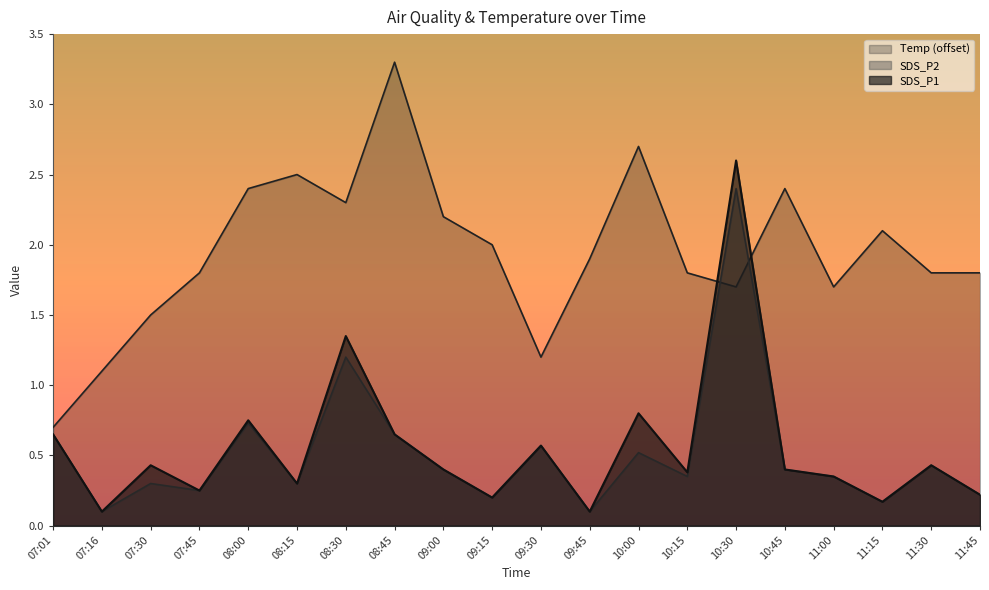

Which category has the highest value across all series?

08:45